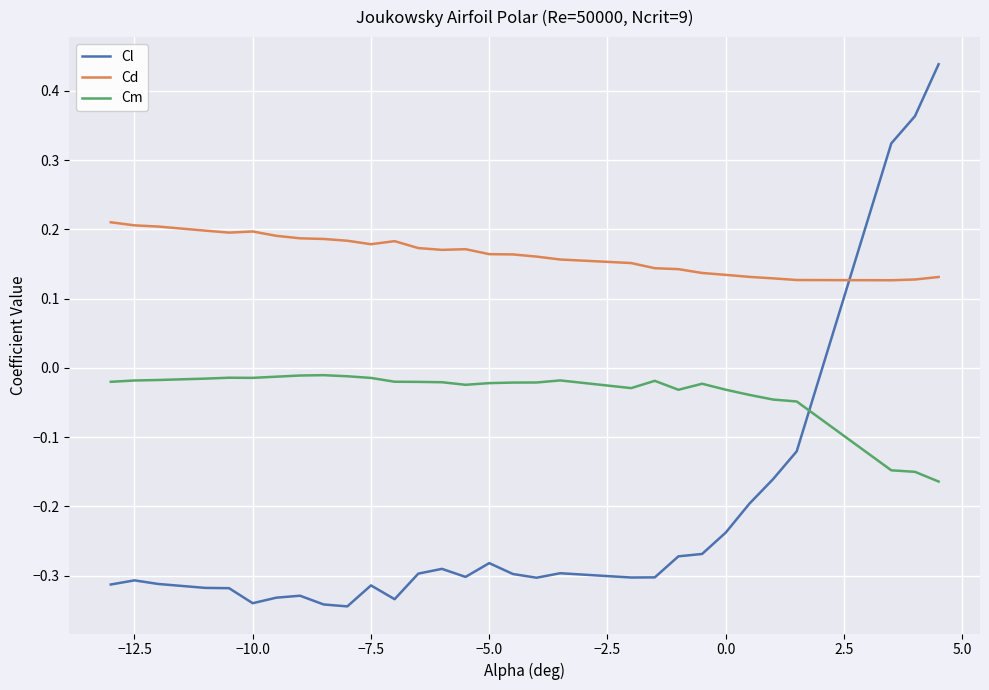

Which series has the largest total across all categories?

Cd